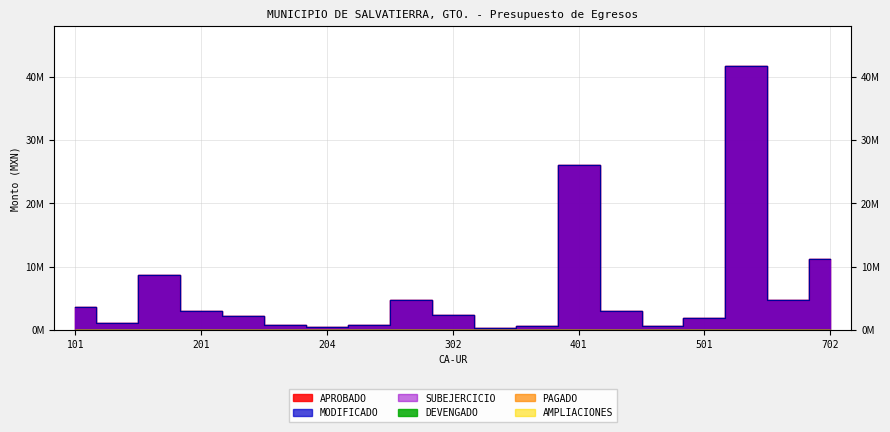

Does the chart have visible grid lines?

Yes